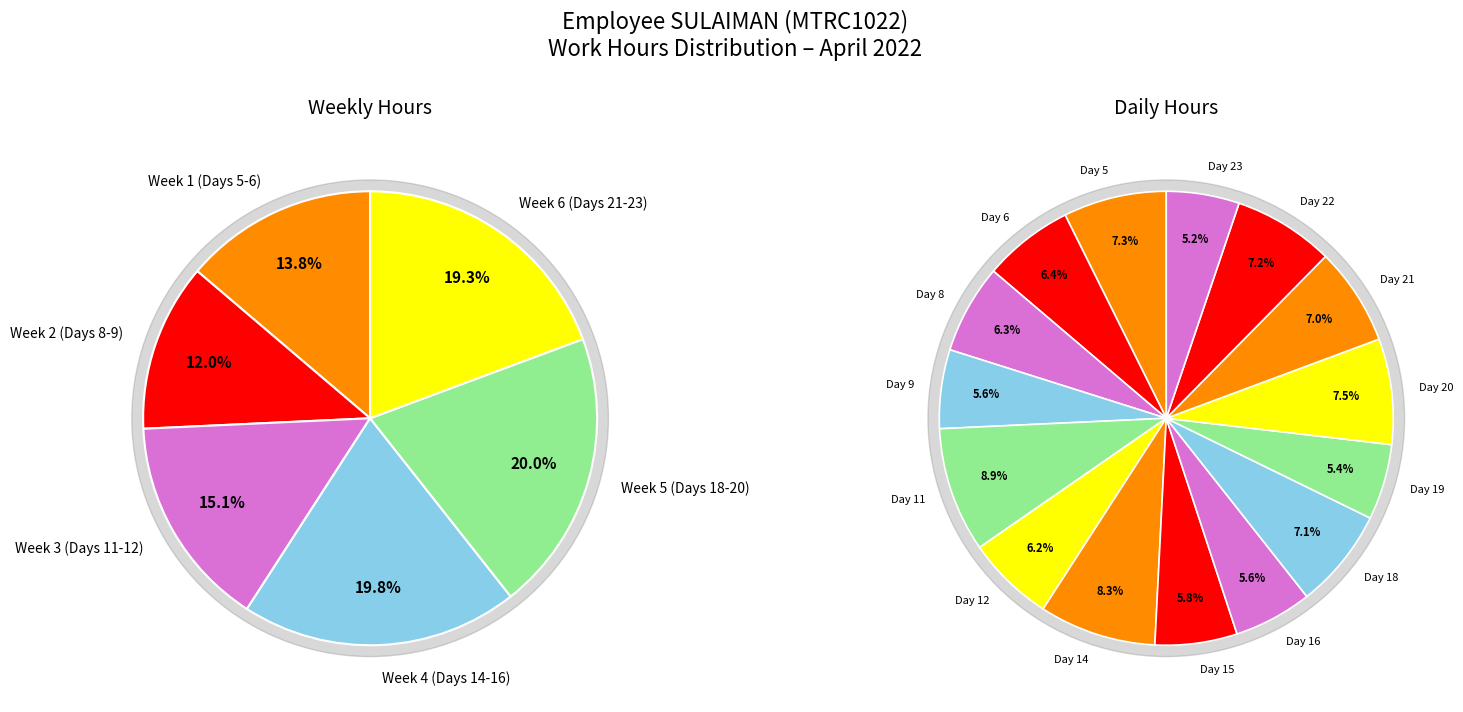

To the nearest percent, what portion does Day 23 represent?

5%